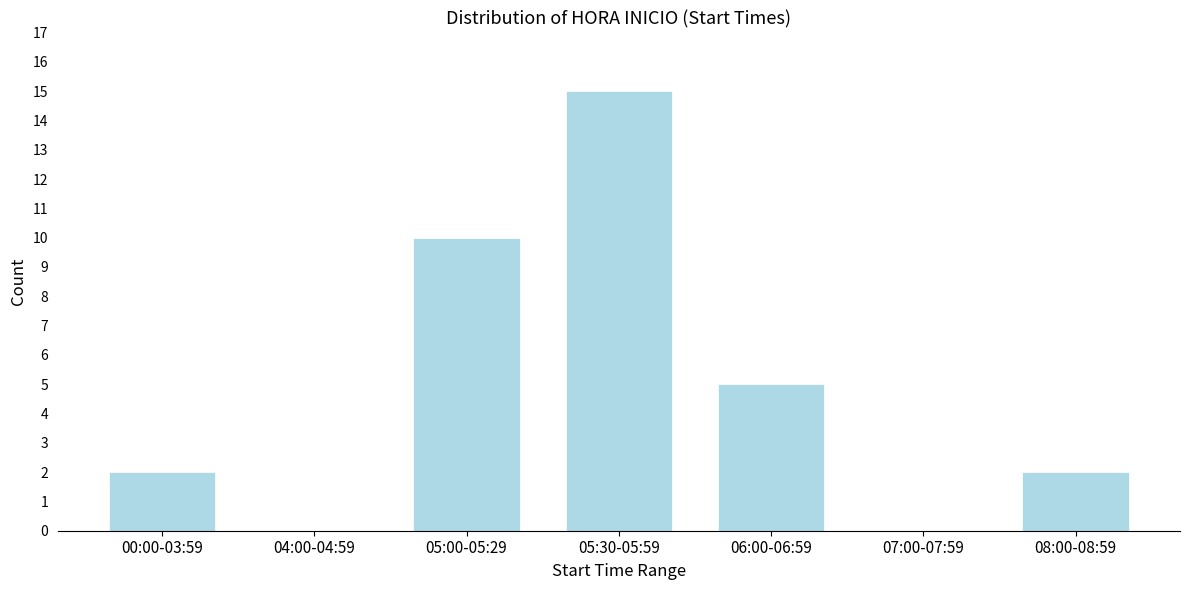

The value at 00:00-03:59 is 2. True or false?

True